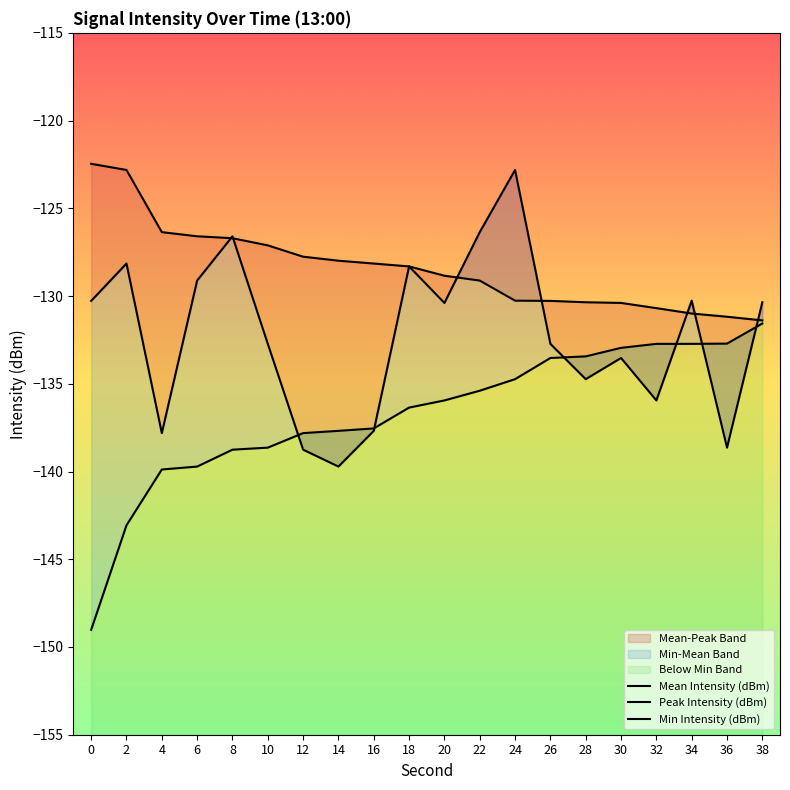

Does the chart display data point markers on the line(s)?

No